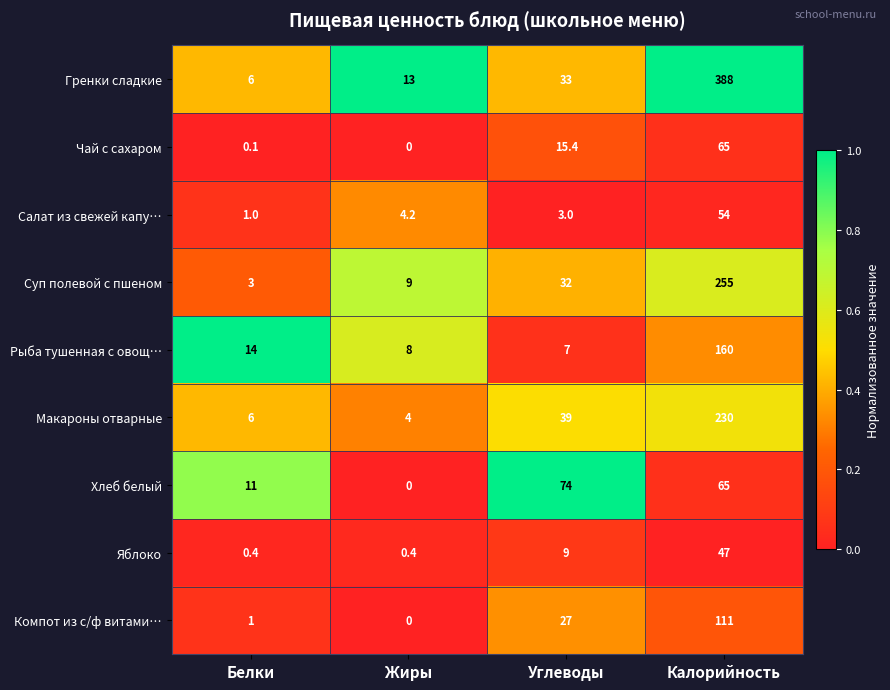

What is the average value of the Салат из свежей капу… series?

15.6